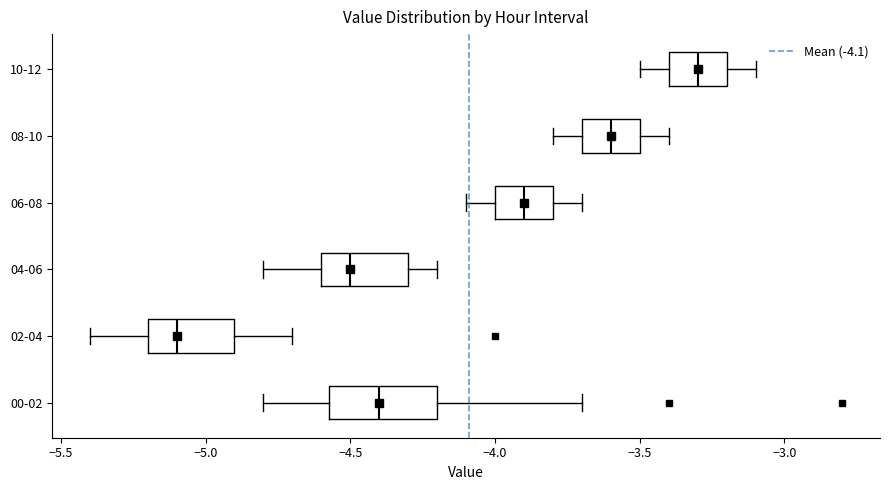

Reading bottom to top, read every box against the x-axis: the position of its median line, the range the box covers, and the ends of its whiskers. The values are not printed on the chart, so give them approximately, as read against the axis.

00-02: median -4.40, box -4.55 to -4.20, whiskers -4.80 to -3.70
02-04: median -5.10, box -5.20 to -4.90, whiskers -5.40 to -4.70
04-06: median -4.50, box -4.60 to -4.30, whiskers -4.80 to -4.20
06-08: median -3.90, box -4.00 to -3.80, whiskers -4.10 to -3.70
08-10: median -3.60, box -3.70 to -3.50, whiskers -3.80 to -3.40
10-12: median -3.30, box -3.40 to -3.20, whiskers -3.50 to -3.10